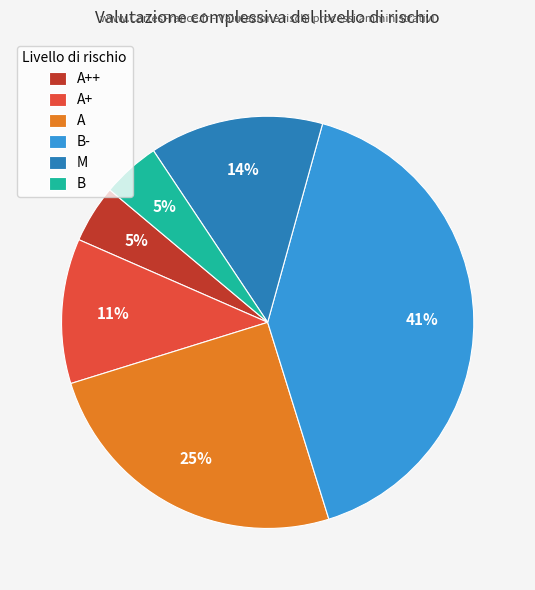

Count the number of slices in the pie.

6